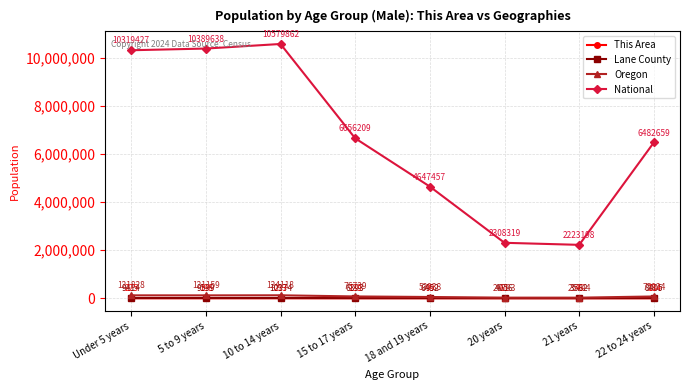

Rank the series by their maximum value, from highest to lowest.

National, Oregon, Lane County, This Area